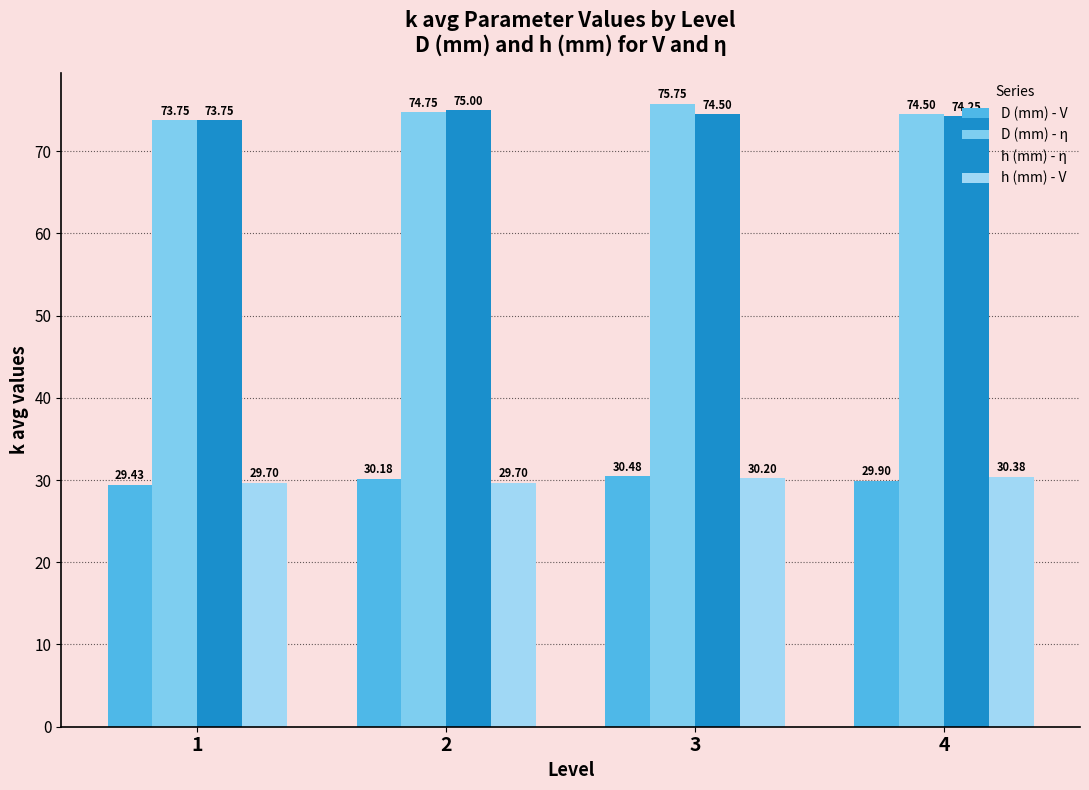

How many values in the D (mm) - V series are below 30?

2